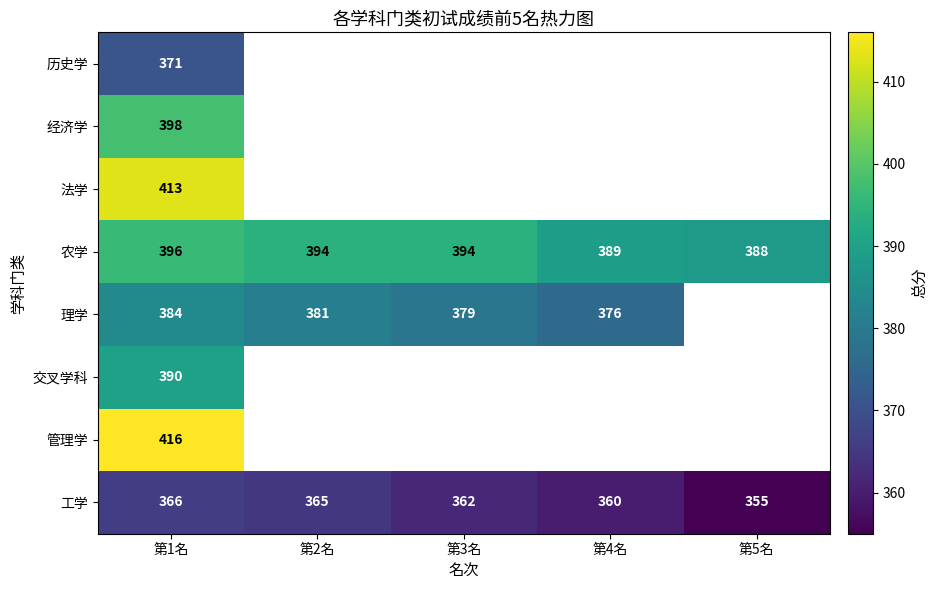

Which has a higher value, 第4名 or 第2名?

第2名